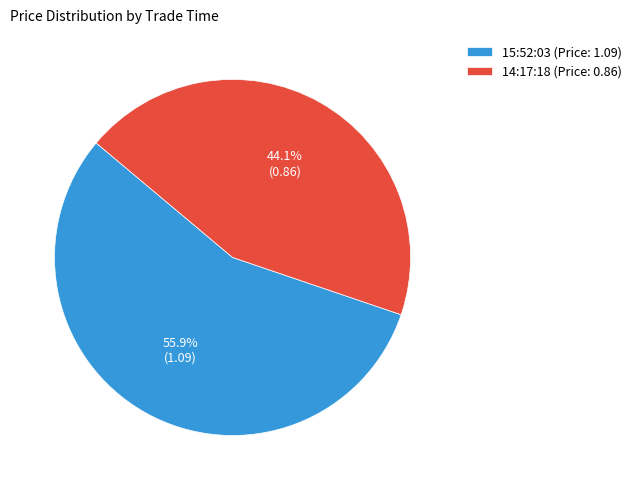

Does 14:17:18 represent more than half of the total?

No